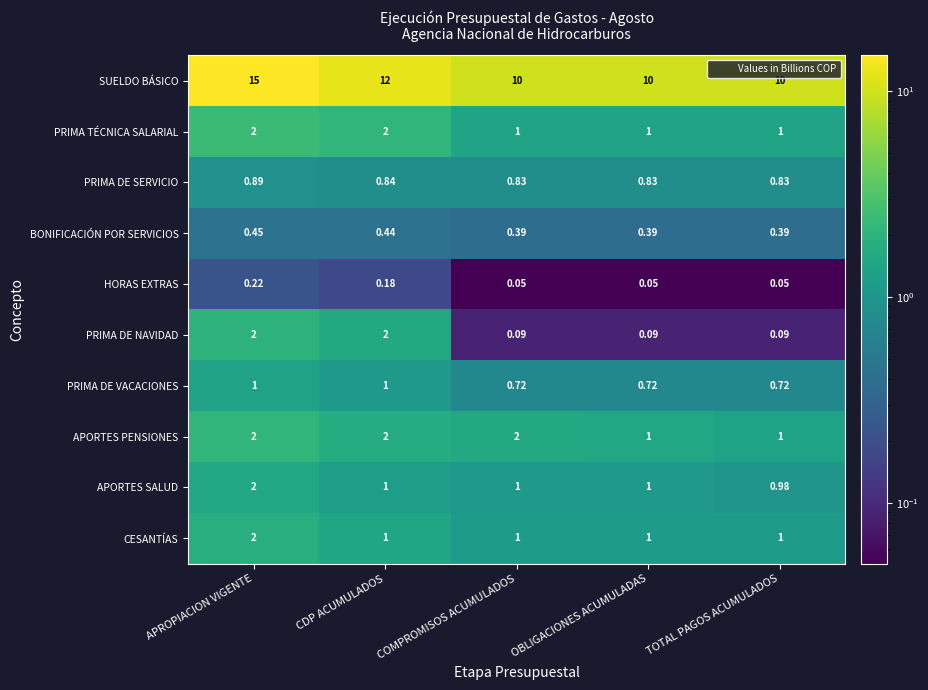

Which series changed the most between CDP ACUMULADOS and COMPROMISOS ACUMULADOS?

SUELDO BÁSICO